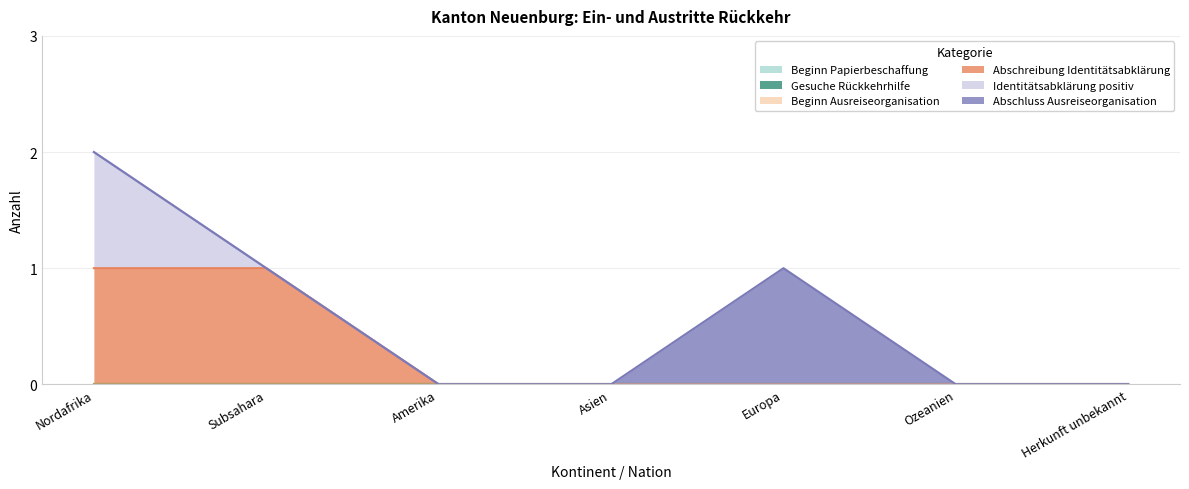

How many lines are shown in the chart?

6